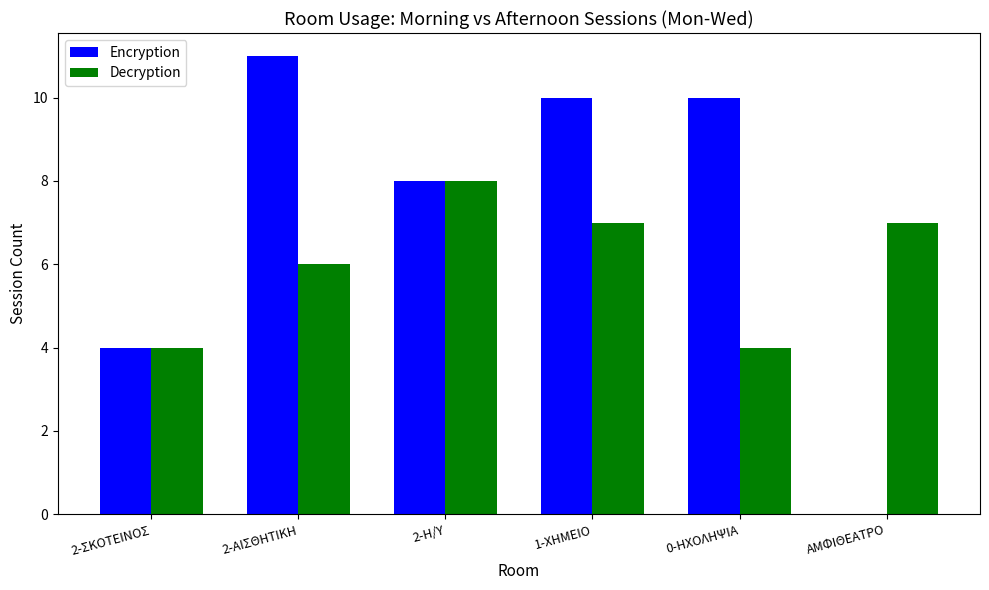

Is the value of Decryption at 2-Η/Υ greater than the value of Encryption at 2-ΑΙΣΘΗΤΙΚΗ?

No